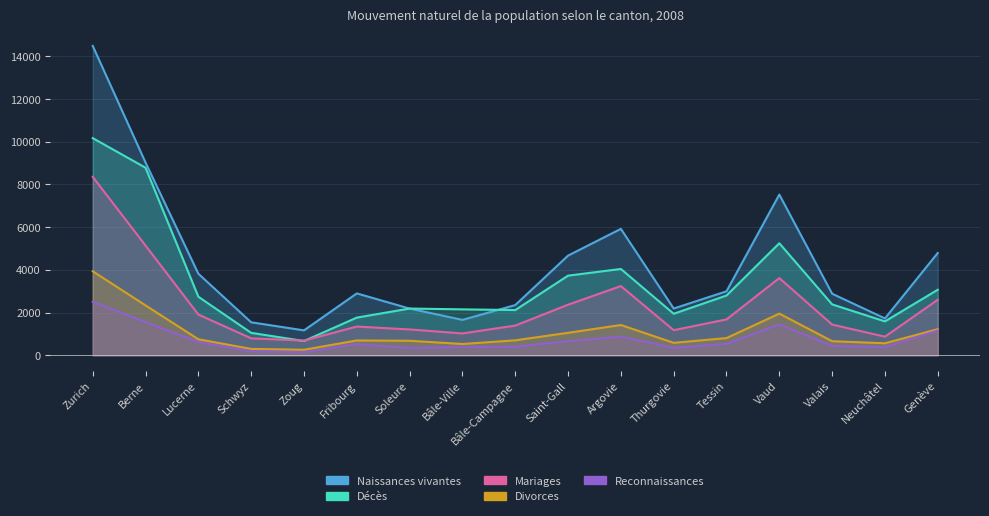

True or false: Naissances vivantes and Divorces cross at least once.

False